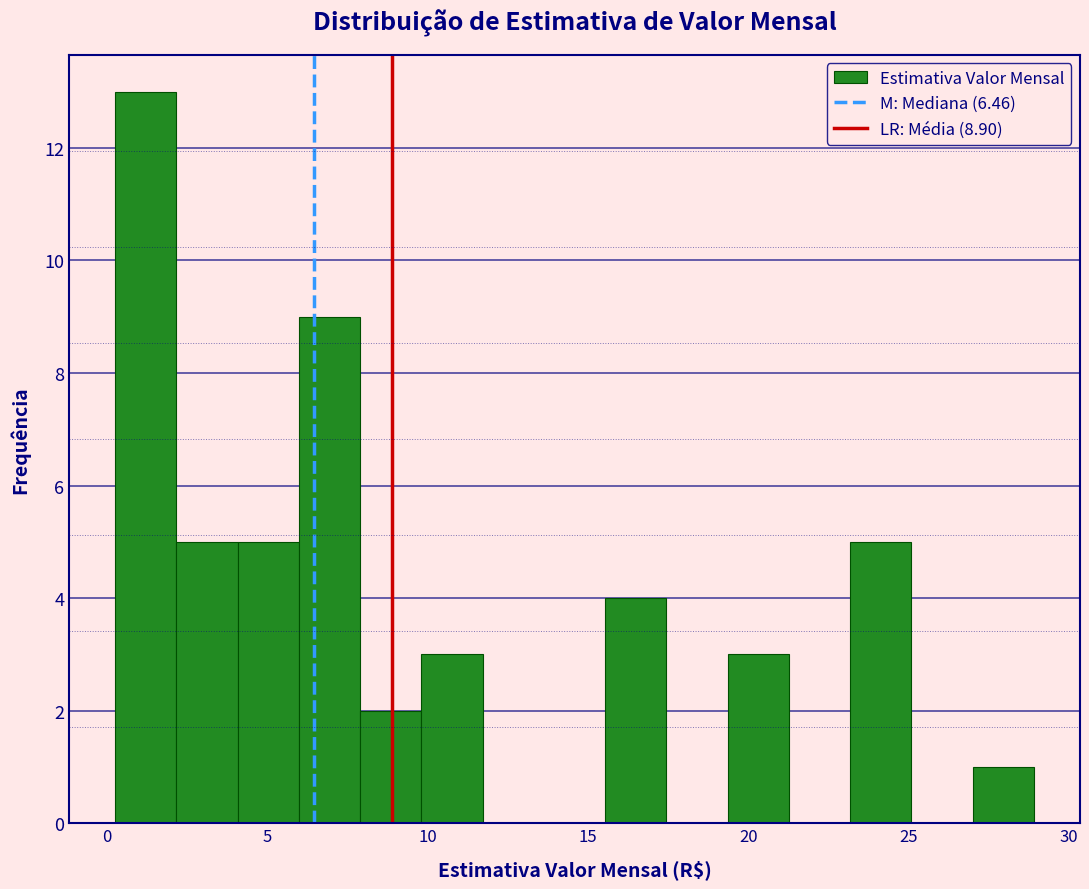

Read against the x-axis, roughly where is the centre of the tallest bar?

1.0